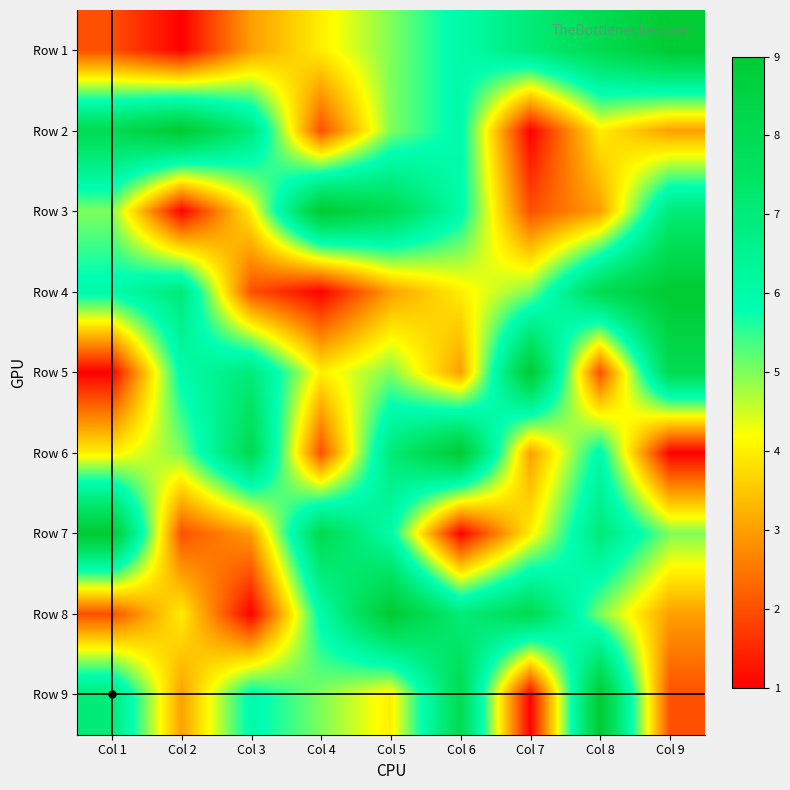

Rank the series by their maximum value, from highest to lowest.

Row 1, Row 2, Row 3, Row 4, Row 5, Row 6, Row 7, Row 8, Row 9